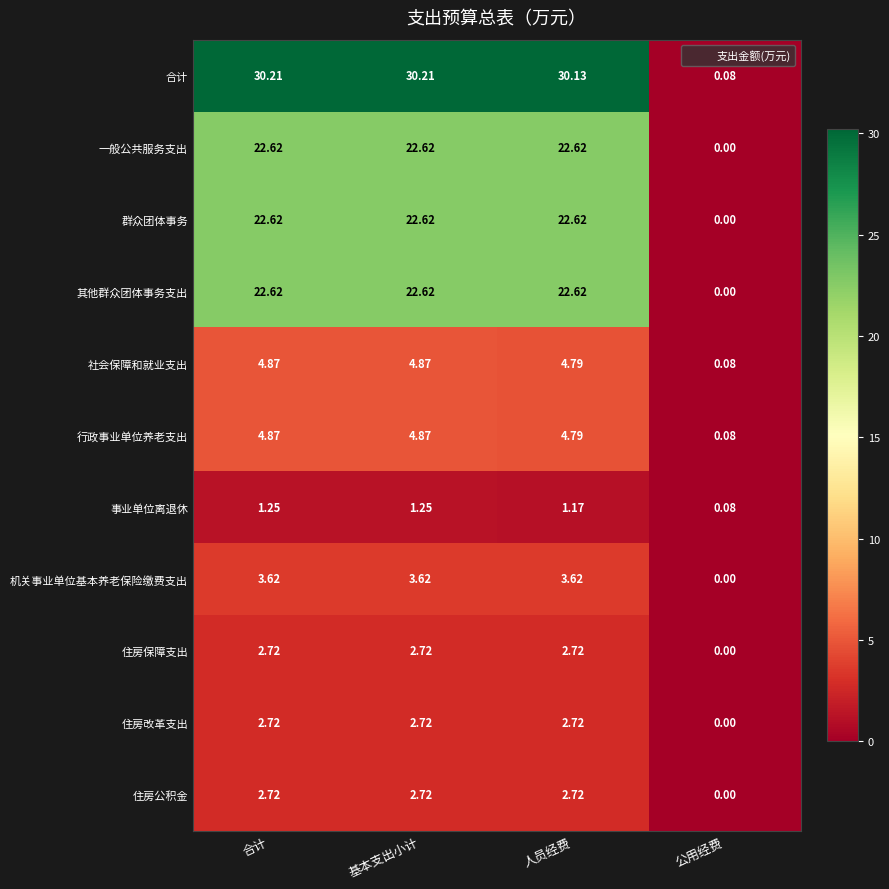

How many categories are shown in the chart?

4